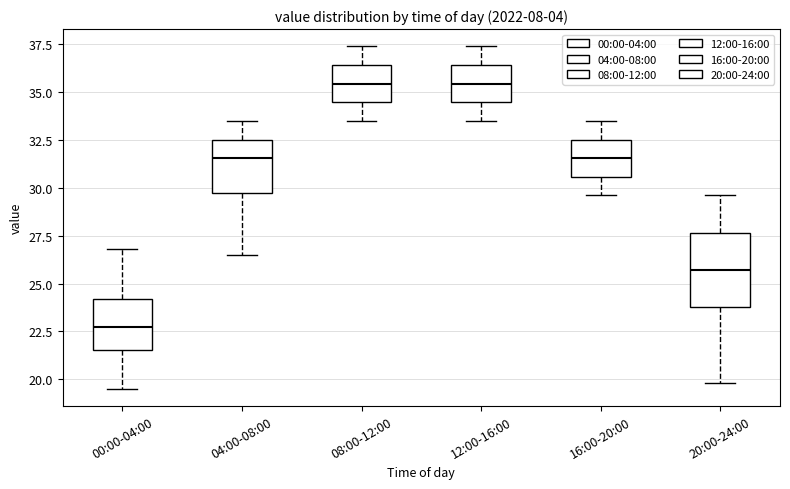

Reading left to right, transcribe this box plot: for each box, give where its median line is, the range the box spans, and where its two whiskers end, as read against the y-axis. The values are not printed on the chart, so give them approximately, as read against the axis.

00:00-04:00: median 23.0, box 21.5 to 24.0, whiskers 19.5 to 27.0
04:00-08:00: median 31.5, box 30.0 to 32.5, whiskers 26.5 to 33.5
08:00-12:00: median 35.5, box 34.5 to 36.5, whiskers 33.5 to 37.5
12:00-16:00: median 35.5, box 34.5 to 36.5, whiskers 33.5 to 37.5
16:00-20:00: median 31.5, box 30.5 to 32.5, whiskers 29.5 to 33.5
20:00-24:00: median 25.5, box 24.0 to 27.5, whiskers 20.0 to 29.5